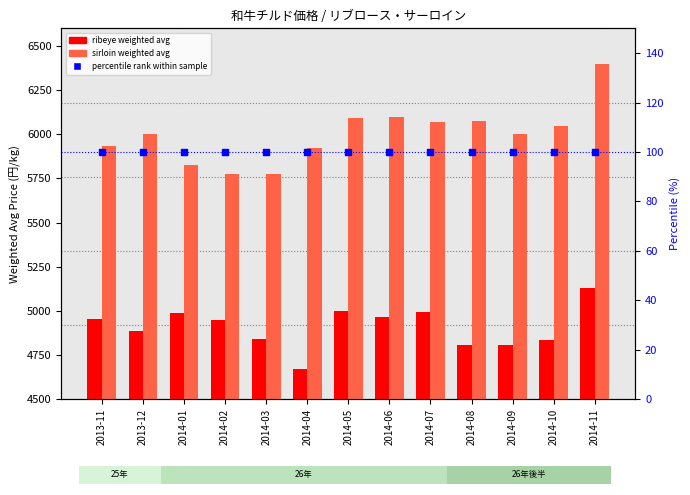

Which series has the largest total across all categories?

sirloin weighted avg